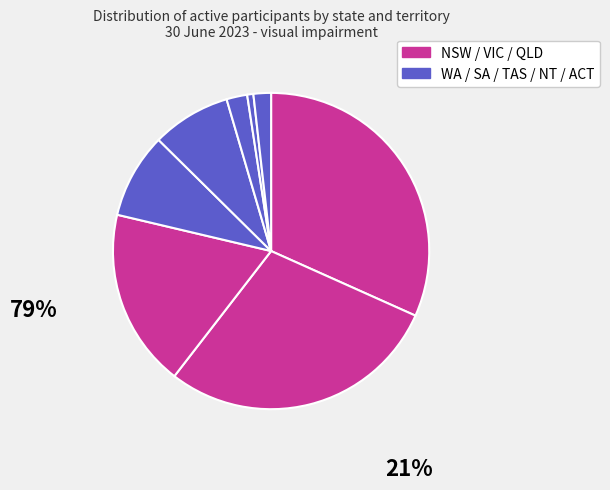

Count the number of slices in the pie.

8